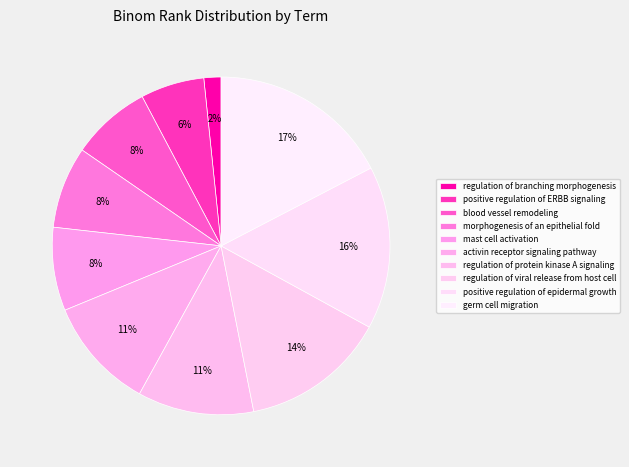

Which has a higher value, regulation of protein kinase A signaling or positive regulation of ERBB signaling?

regulation of protein kinase A signaling